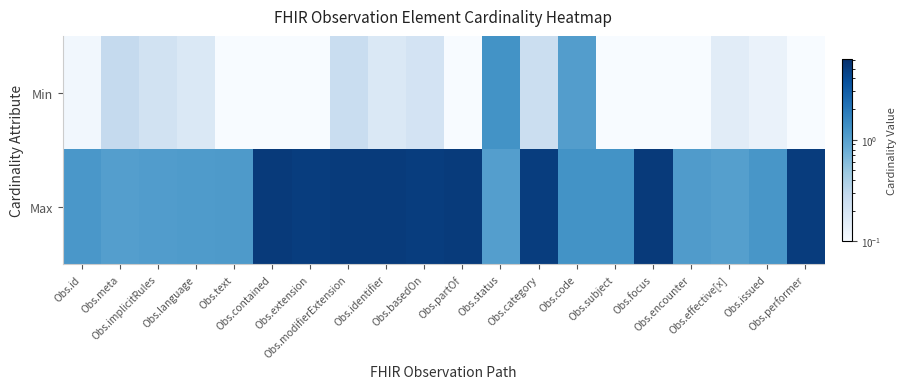

Which has a higher value, Obs.extension or Obs.code?

Obs.code